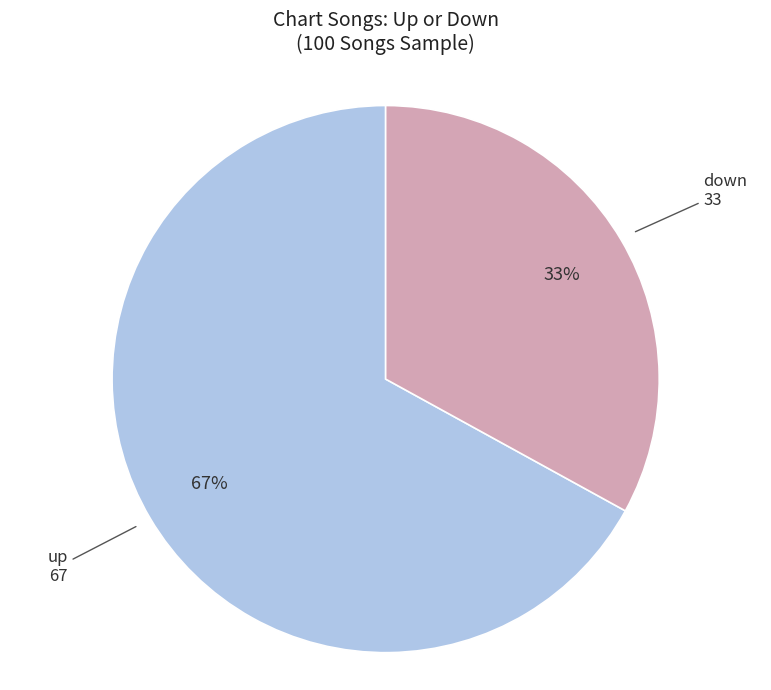

What is the ratio of the value at down to the value at up?

0.5